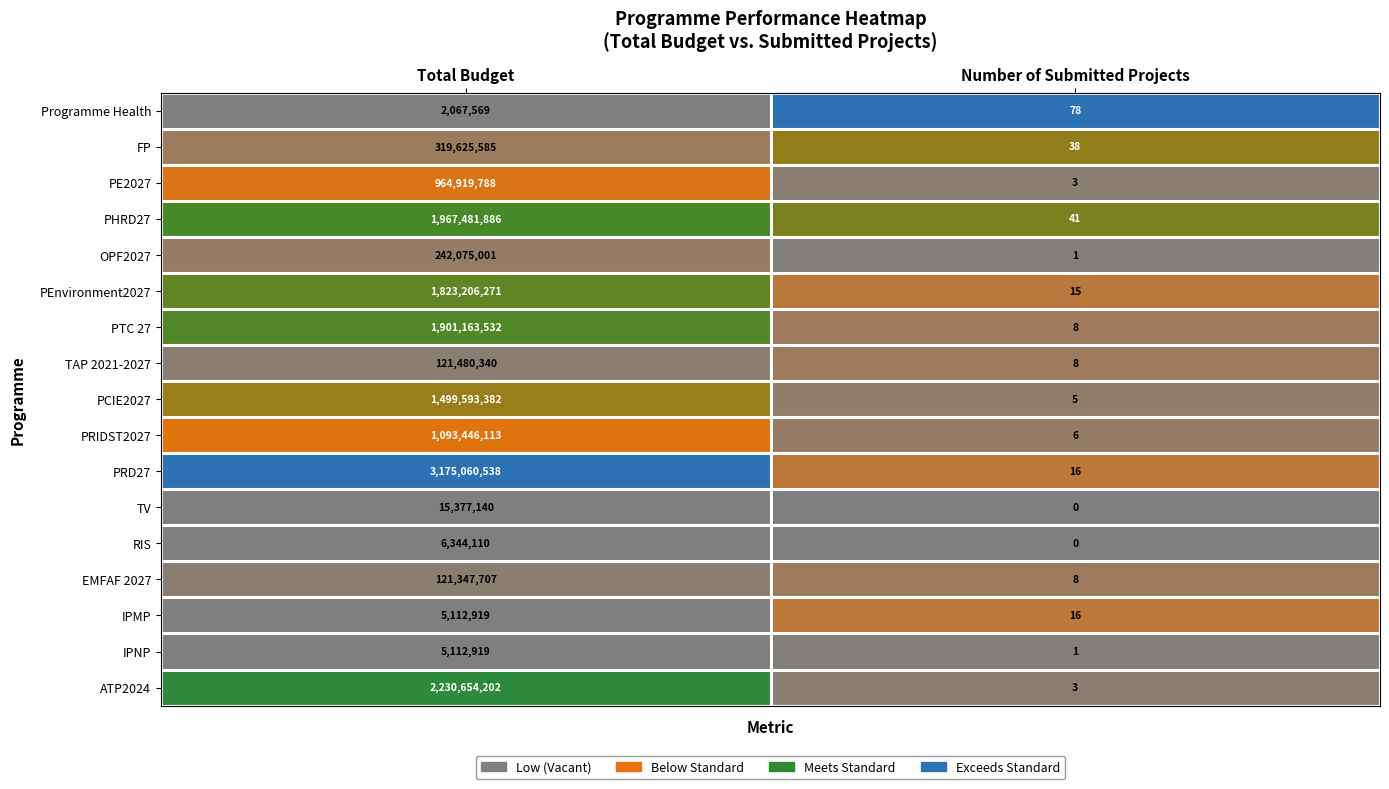

At which category is the sum across all series the highest?

Total Budget